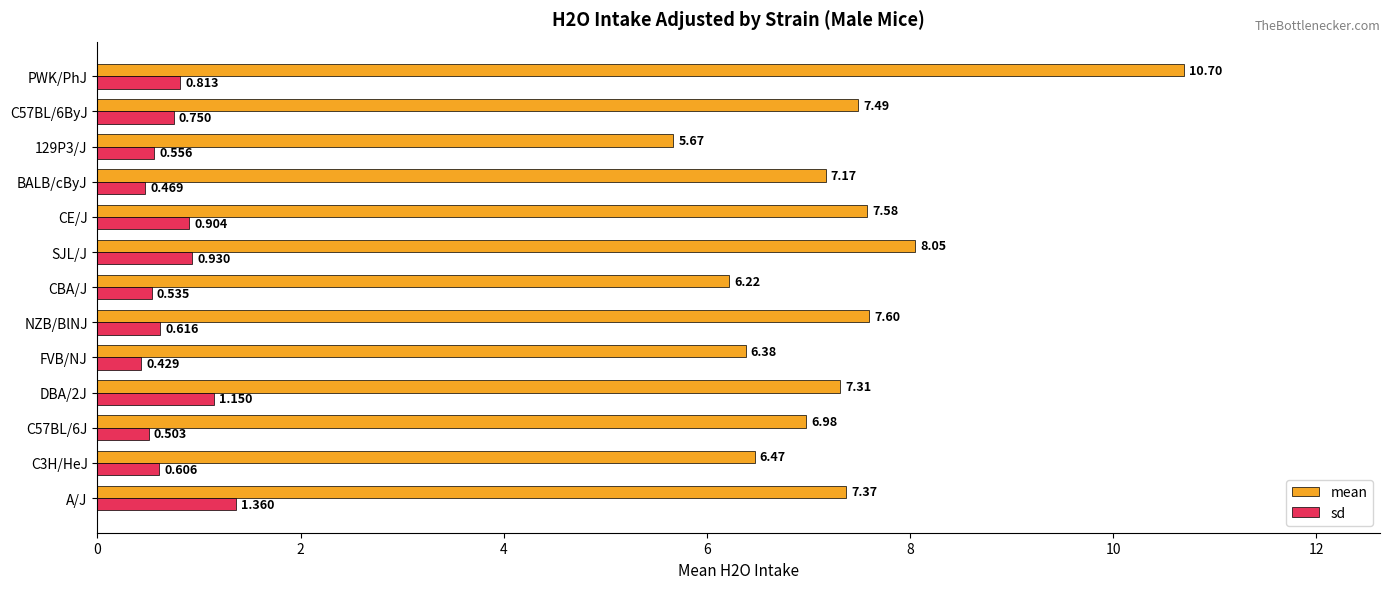

Rank the categories by sd value from lowest to highest.

FVB/NJ, BALB/cByJ, C57BL/6J, CBA/J, 129P3/J, C3H/HeJ, NZB/BlNJ, C57BL/6ByJ, PWK/PhJ, CE/J, SJL/J, DBA/2J, A/J